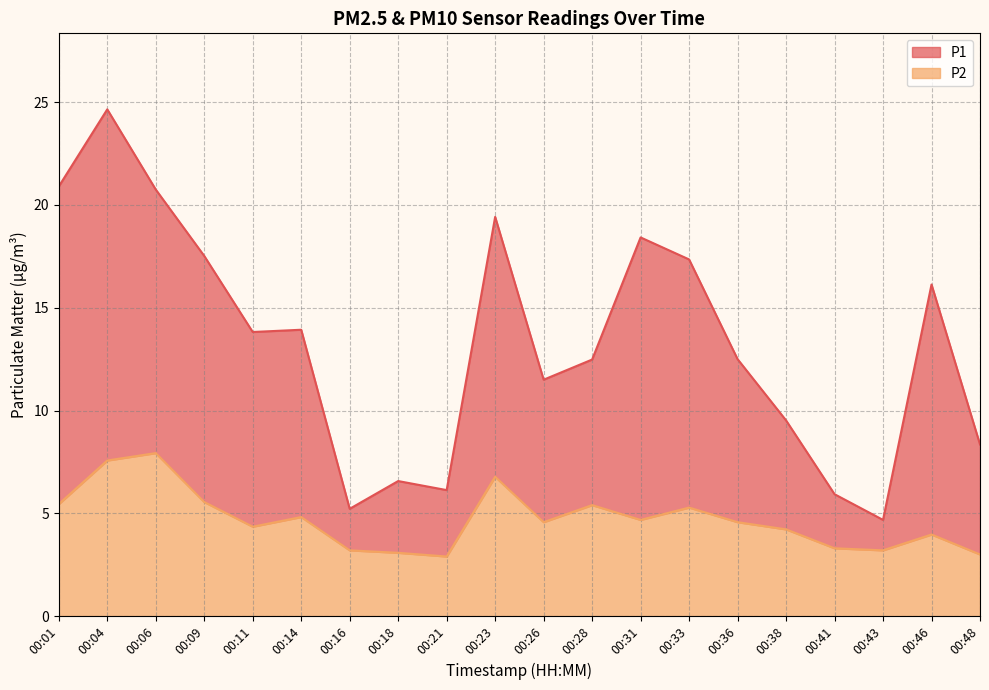

In P2, how many points are lower than both neighbors (excluding endpoints)?

5